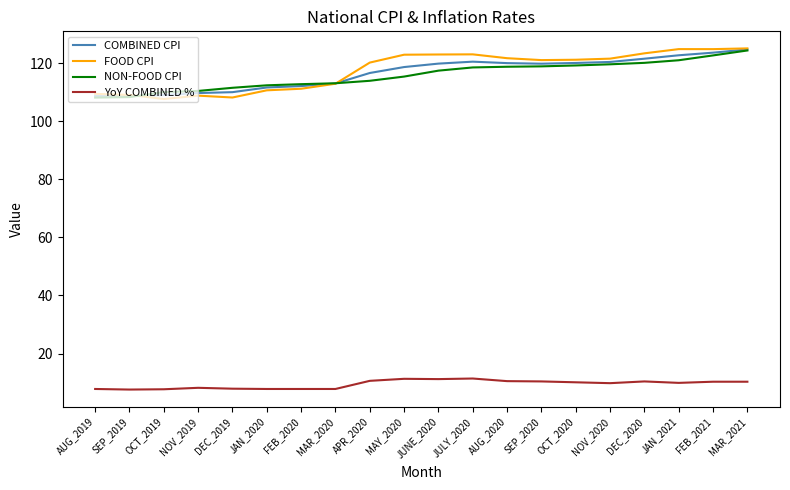

What position from the left is NOV_2019?

4